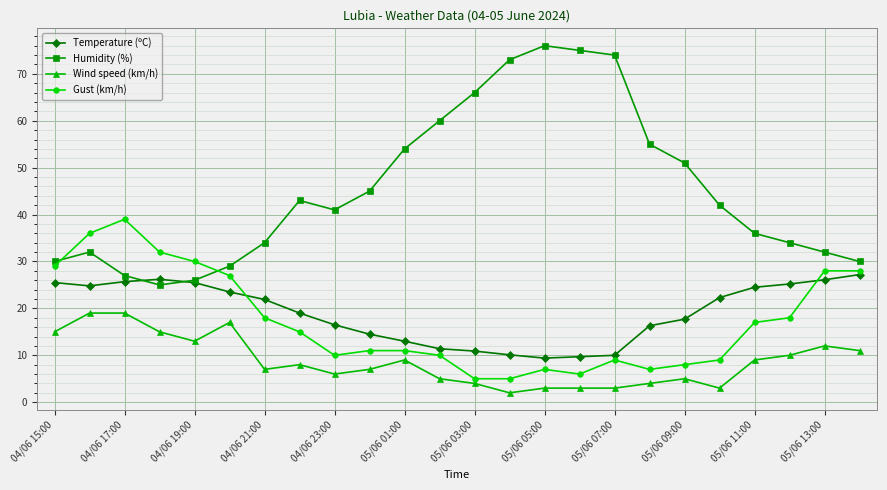

What is the lowest value of the Humidity (%) series?

25.0